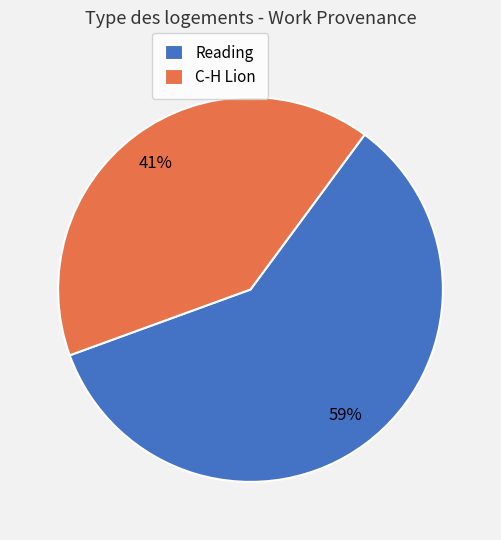

Which slice represents more than half of the pie?

Reading